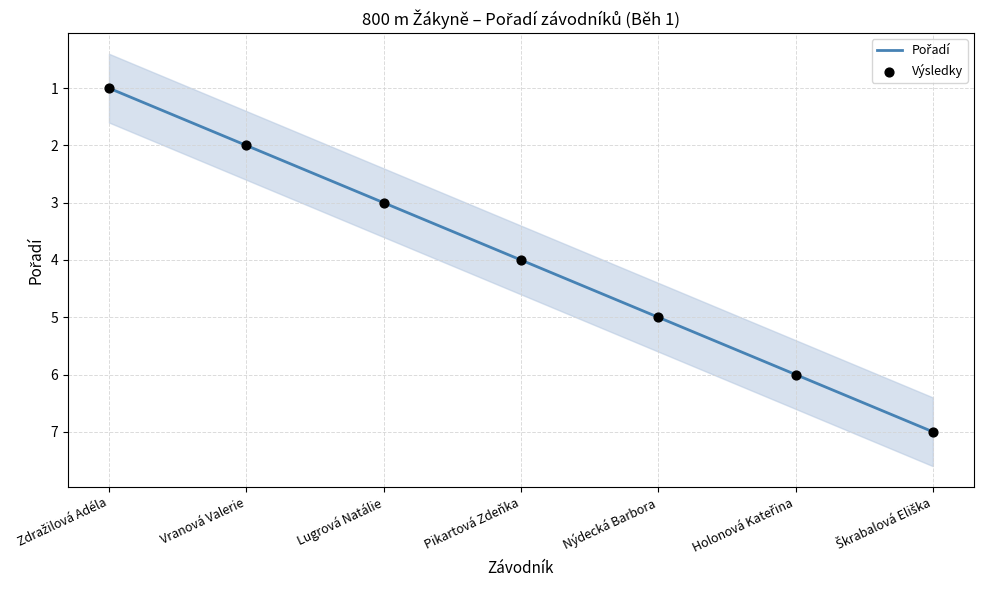

Which series has the largest total across all categories?

Pořadí